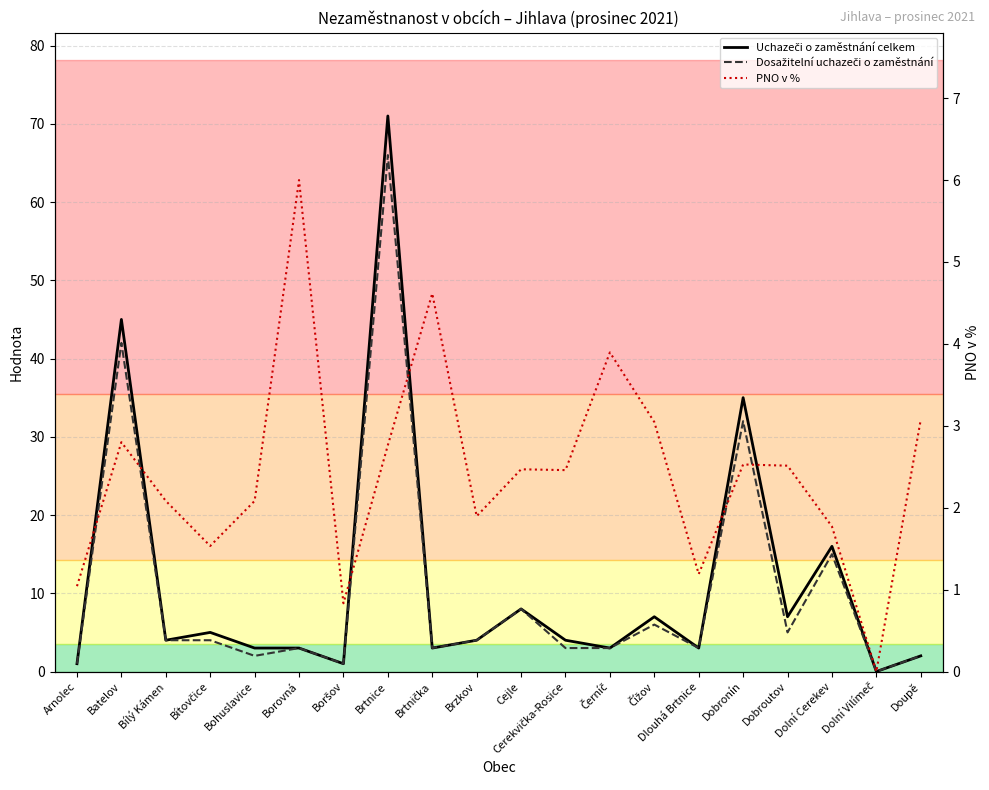

What is the average value of the PNO v % series?

2.4